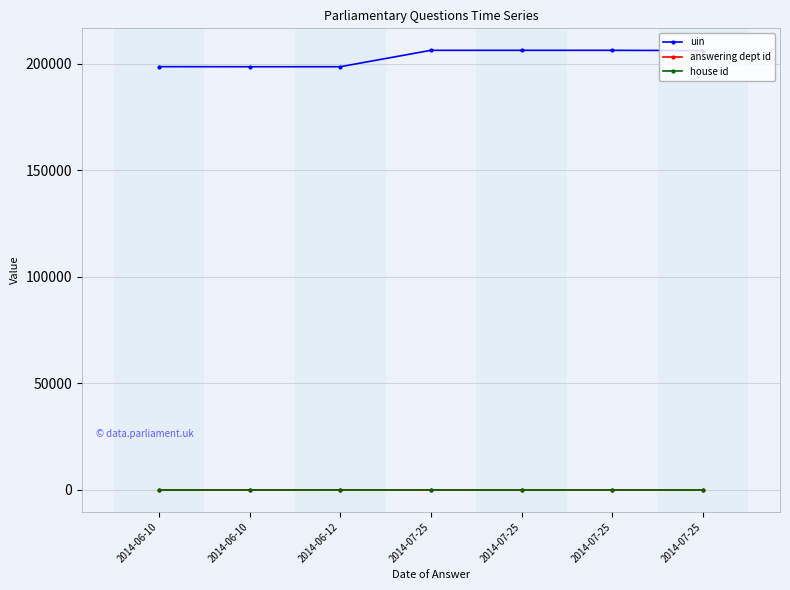

Reading left to right, transcribe all the data shown in this chart.

uin: 2014-06-10=198633	2014-06-10=198600	2014-06-12=198601	2014-07-25=206311	2014-07-25=206313	2014-07-25=206312	2014-07-25=206182
answering dept id: 2014-06-10=1	2014-06-10=1	2014-06-12=26	2014-07-25=1	2014-07-25=1	2014-07-25=1	2014-07-25=1
house id: 2014-06-10=1	2014-06-10=1	2014-06-12=1	2014-07-25=1	2014-07-25=1	2014-07-25=1	2014-07-25=1